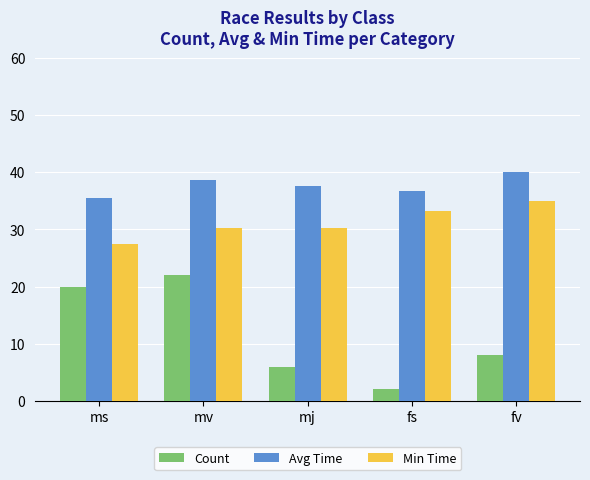

What is the difference between the second highest and second lowest values in the Avg Time series?

2.0